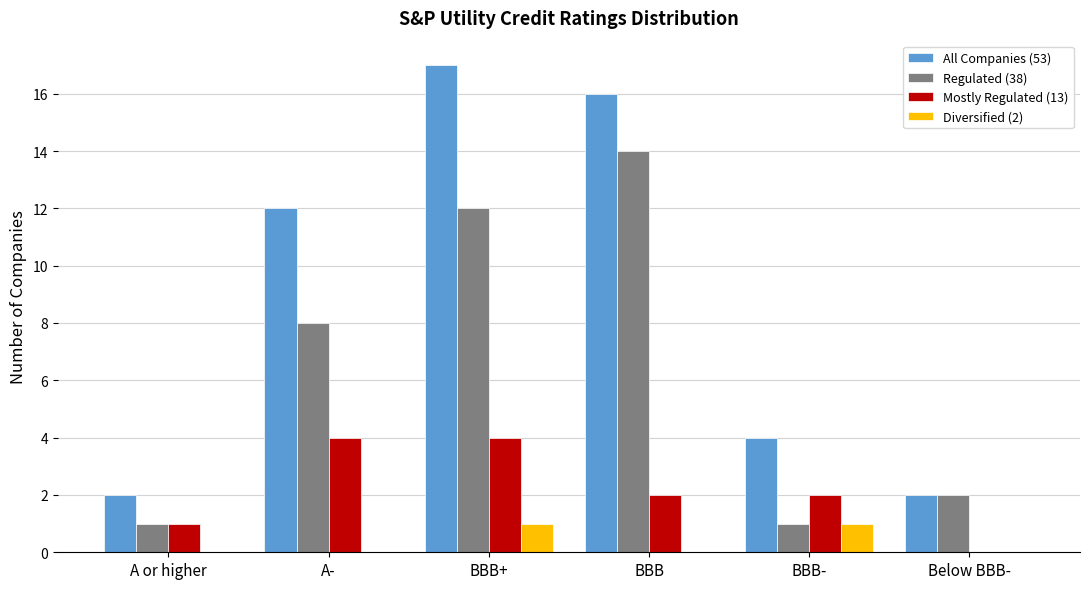

Reading left to right, what are all the values shown in this chart?

All Companies (53): A or higher=2	A-=12	BBB+=17	BBB=16	BBB-=4	Below BBB-=2
Regulated (38): A or higher=1	A-=8	BBB+=12	BBB=14	BBB-=1	Below BBB-=2
Mostly Regulated (13): A or higher=1	A-=4	BBB+=4	BBB=2	BBB-=2	Below BBB-=0
Diversified (2): A or higher=0	A-=0	BBB+=1	BBB=0	BBB-=1	Below BBB-=0